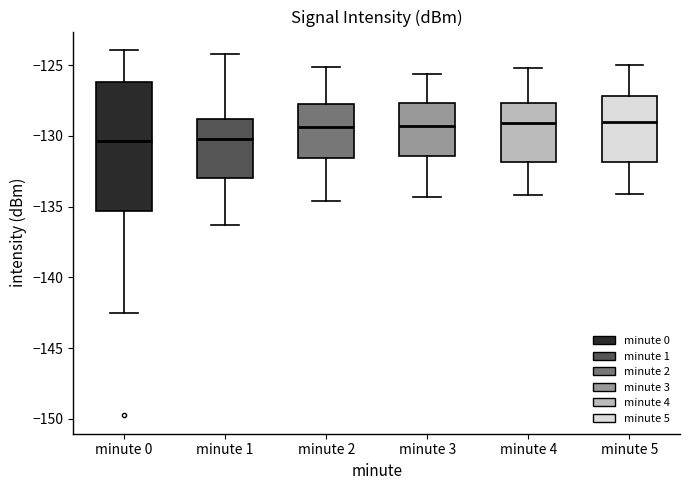

Reading left to right, transcribe this box plot: for each box, give where its median line is, the range the box spans, and where its two whiskers end, as read against the y-axis. The values are not printed on the chart, so give them approximately, as read against the axis.

minute 0: median -130.5, box -135.5 to -126.0, whiskers -142.5 to -124.0
minute 1: median -130.0, box -133.0 to -129.0, whiskers -136.5 to -124.0
minute 2: median -129.5, box -131.5 to -127.5, whiskers -134.5 to -125.0
minute 3: median -129.5, box -131.5 to -127.5, whiskers -134.5 to -125.5
minute 4: median -129.0, box -132.0 to -127.5, whiskers -134.0 to -125.0
minute 5: median -129.0, box -132.0 to -127.0, whiskers -134.0 to -125.0